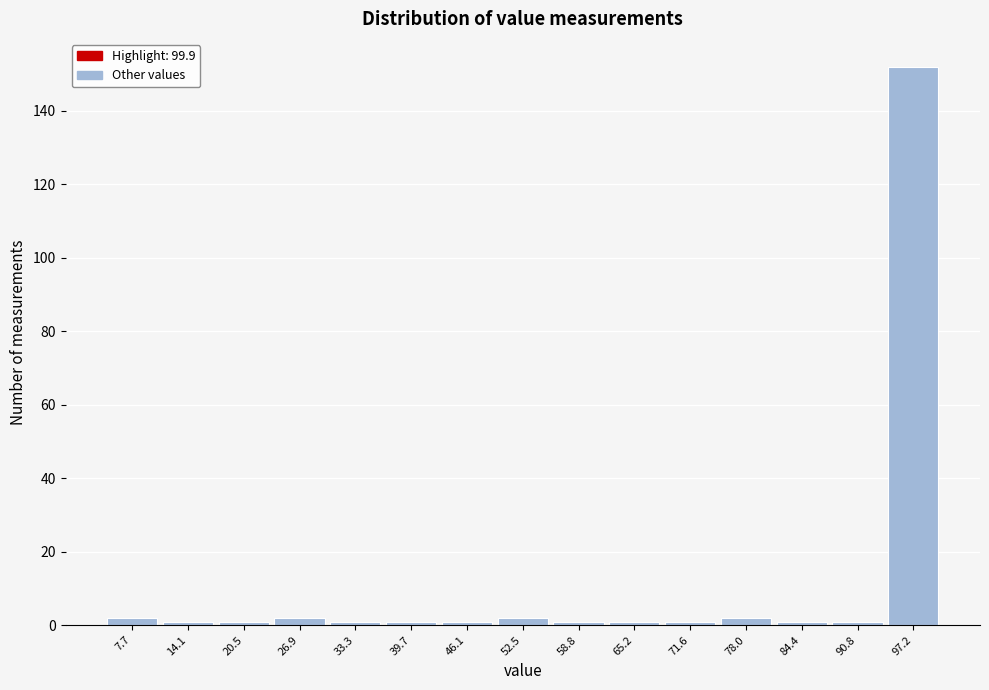

What is the height of the bar covering 75 to 81 on the x-axis? Neither the bar edges nor the heights are printed on the chart, so give them approximately, as read against the axes.

2